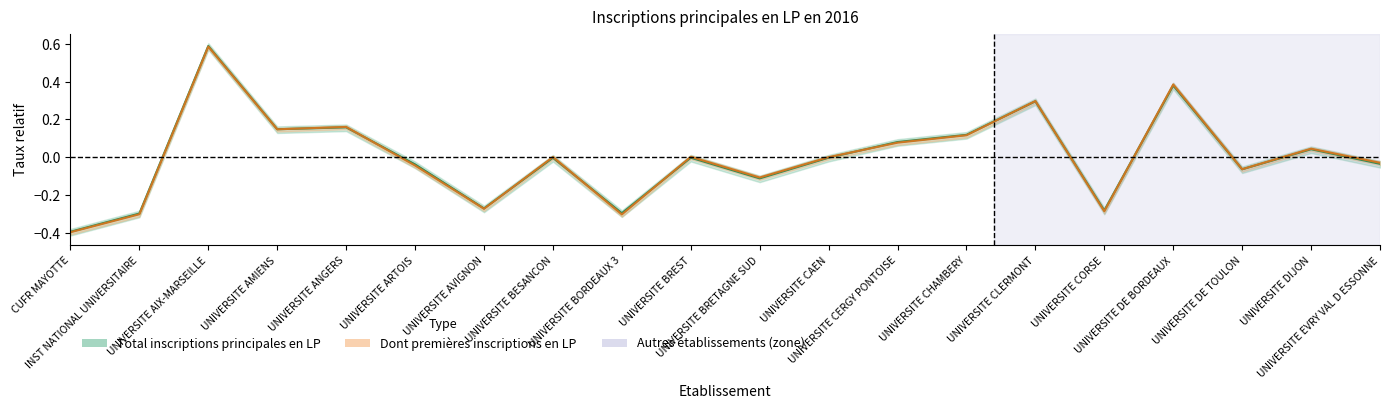

How many data points in Dont premieres inscriptions en LP are above 0?

10